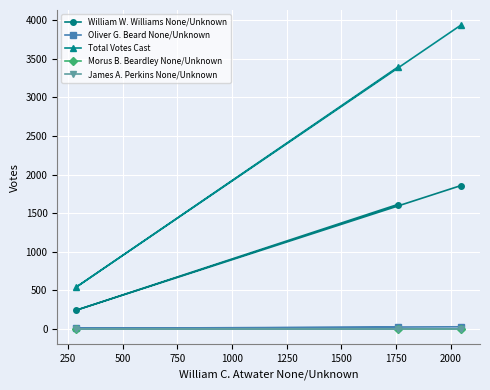

What is the sum of all James A. Perkins None/Unknown values?

2